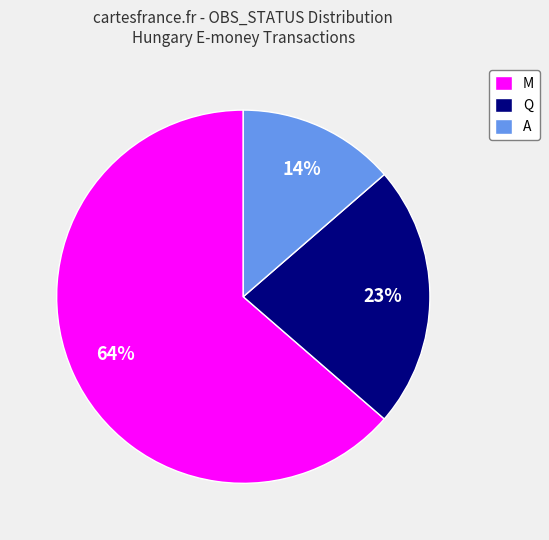

Which has a higher value, M or Q?

M